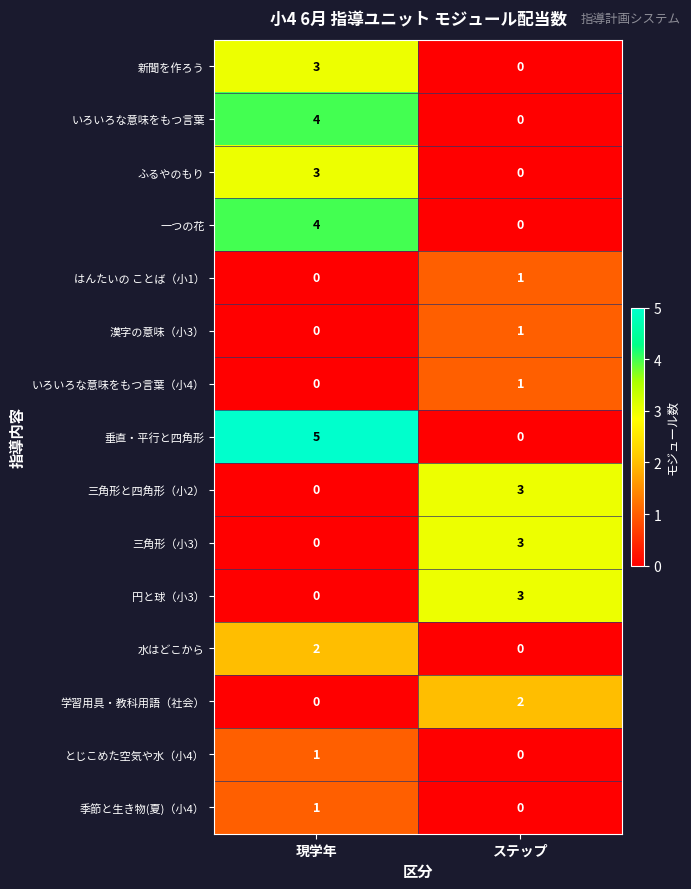

Count the number of categories in the chart.

2